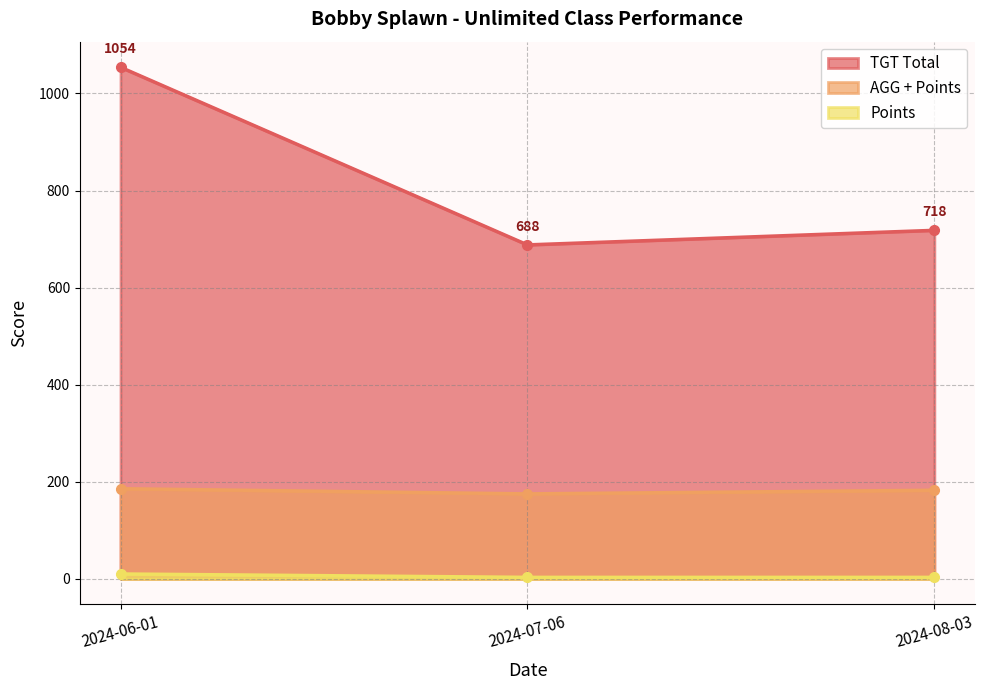

Which has a higher value, 2024-07-06 or 2024-06-01?

2024-06-01